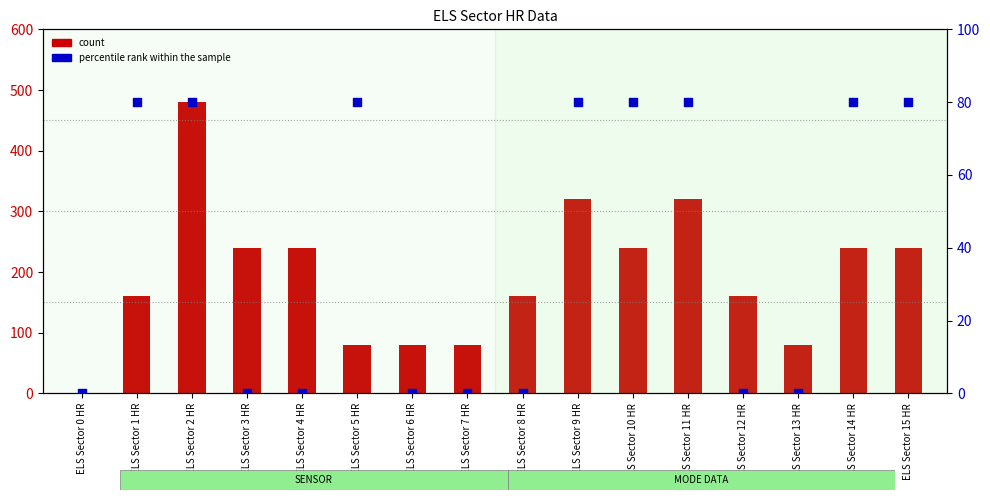

What is the total value across all series at ELS Sector 9 HR?

400